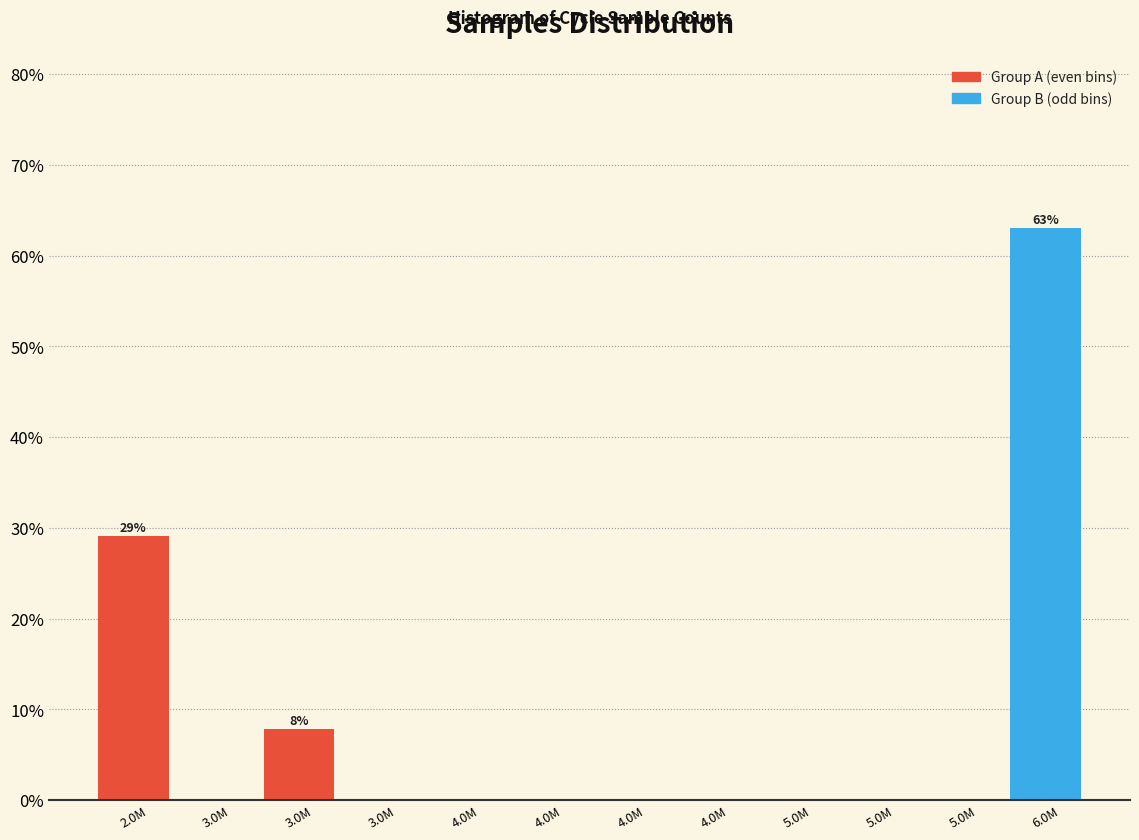

How many series are shown in this chart?

1